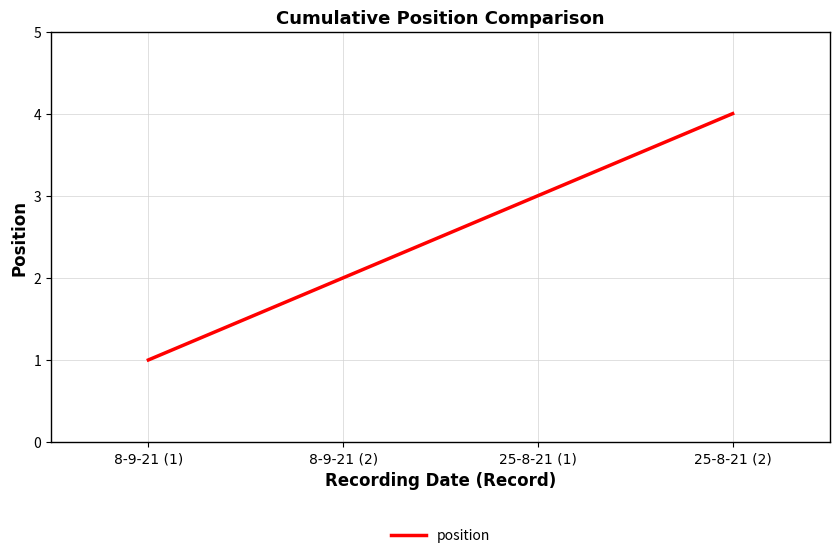

What is the difference between the values at 25-8-21 (1) and 25-8-21 (2)?

1